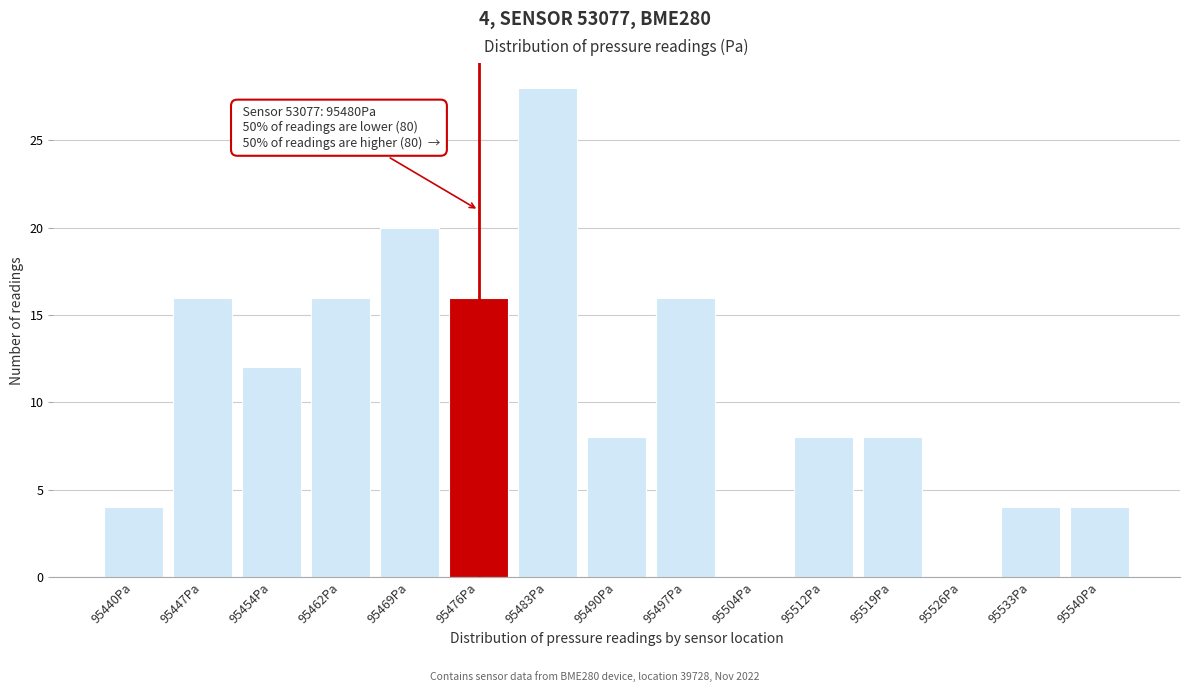

Reading left to right, extract all data points from this chart.

95440Pa=4	95447Pa=16	95454Pa=12	95462Pa=16	95469Pa=20	95476Pa=16	95483Pa=28	95490Pa=8	95497Pa=16	95504Pa=0	95512Pa=8	95519Pa=8	95526Pa=0	95533Pa=4	95540Pa=4